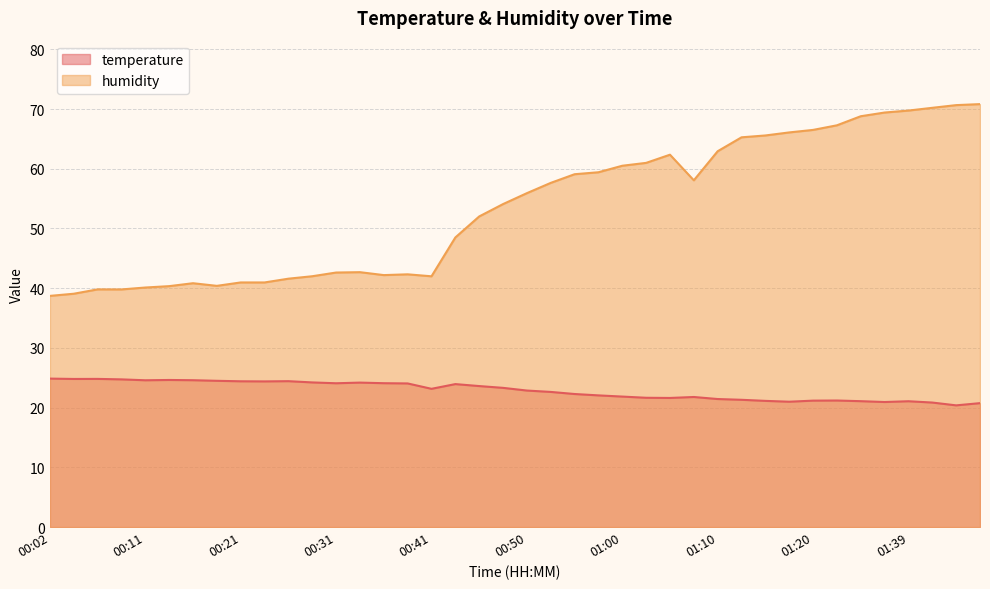

List the labels in order of temperature value, largest first.

00:02, 00:07, 00:04, 00:09, 00:14, 00:16, 00:11, 00:19, 00:26, 00:21, 00:24, 00:28, 00:33, 00:36, 00:31, 00:38, 00:43, 00:45, 00:48, 00:41, 00:50, 00:53, 00:55, 00:58, 01:00, 01:07, 01:02, 01:05, 01:10, 01:12, 01:23, 01:20, 01:15, 01:31, 01:39, 01:17, 01:37, 01:42, 01:47, 01:44